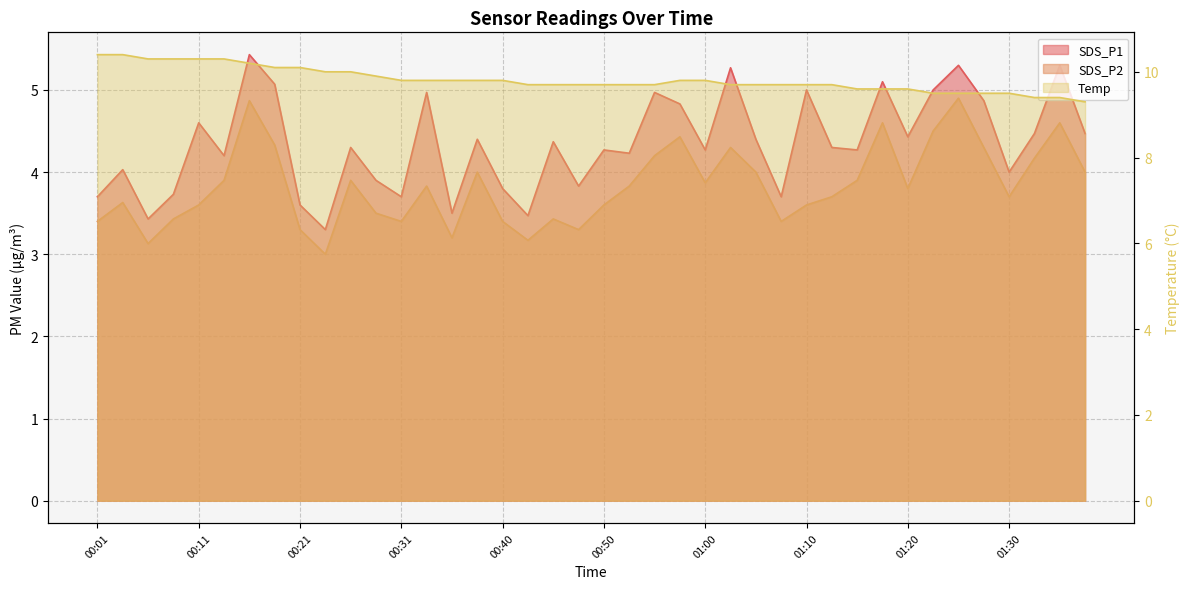

At which category is the sum across all series the highest?

00:16